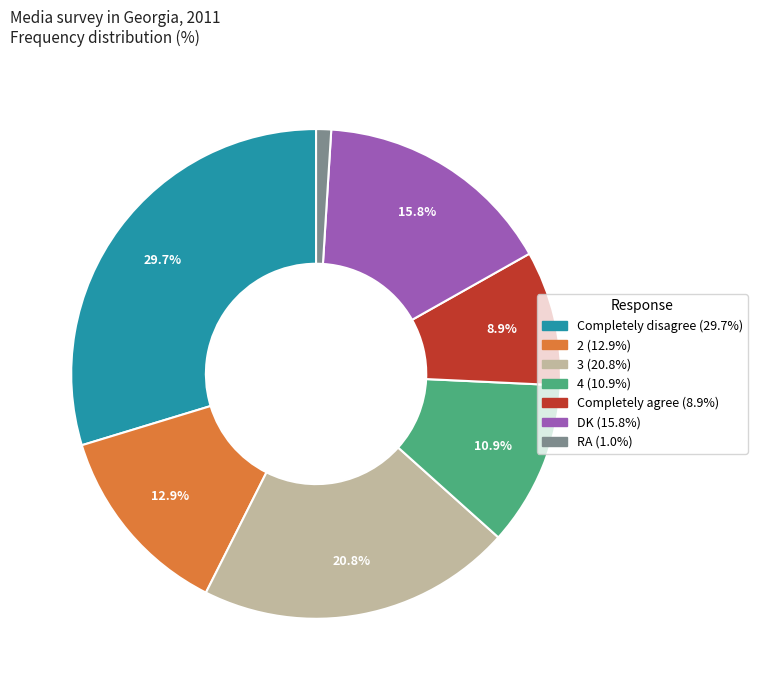

Count the number of slices in the pie.

7